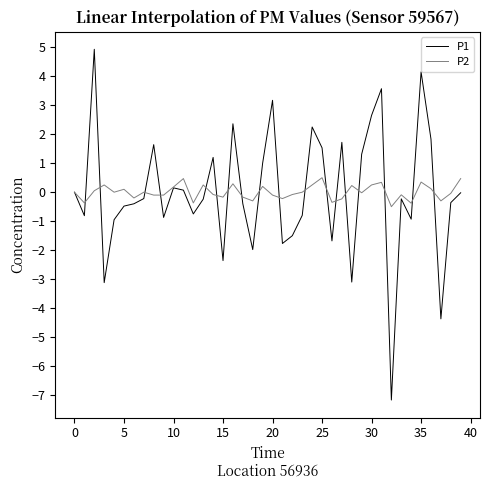

True or false: P1 has more than 0 points higher than both neighbors.

True